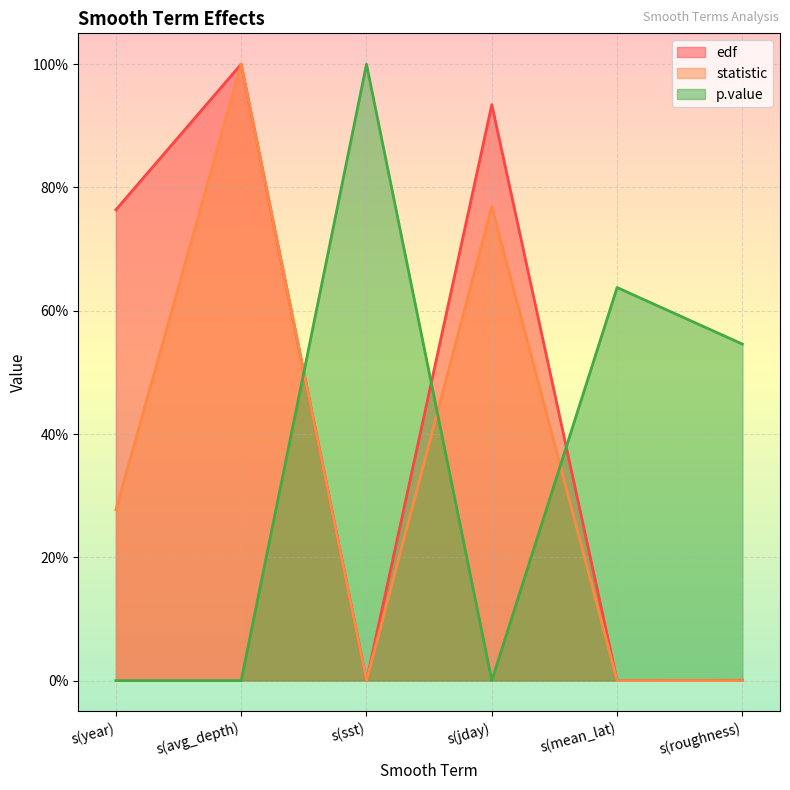

Is the value of edf at s(roughness) greater than the value of statistic at s(sst)?

Yes